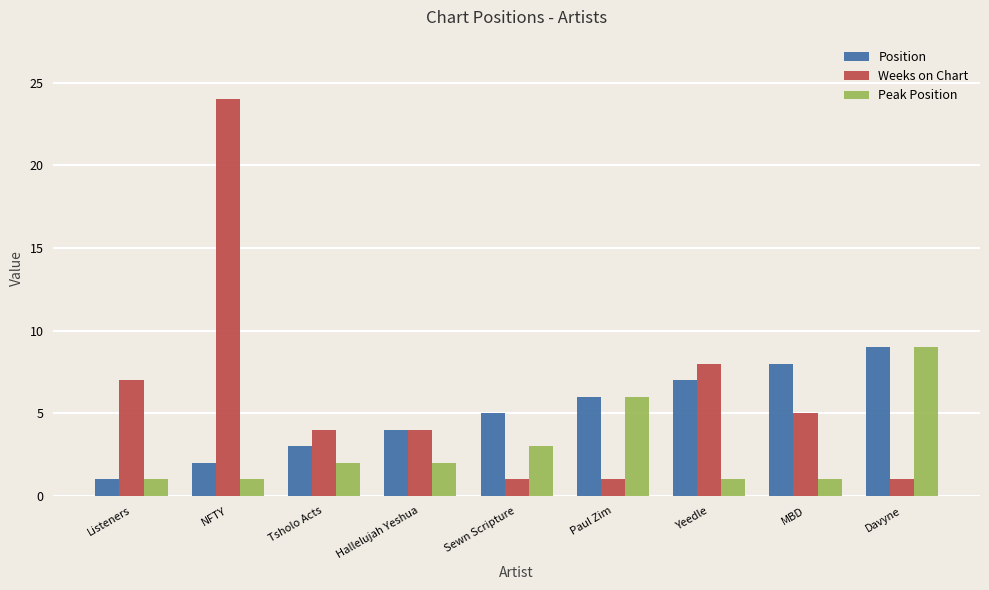

How many series are shown in this chart?

3